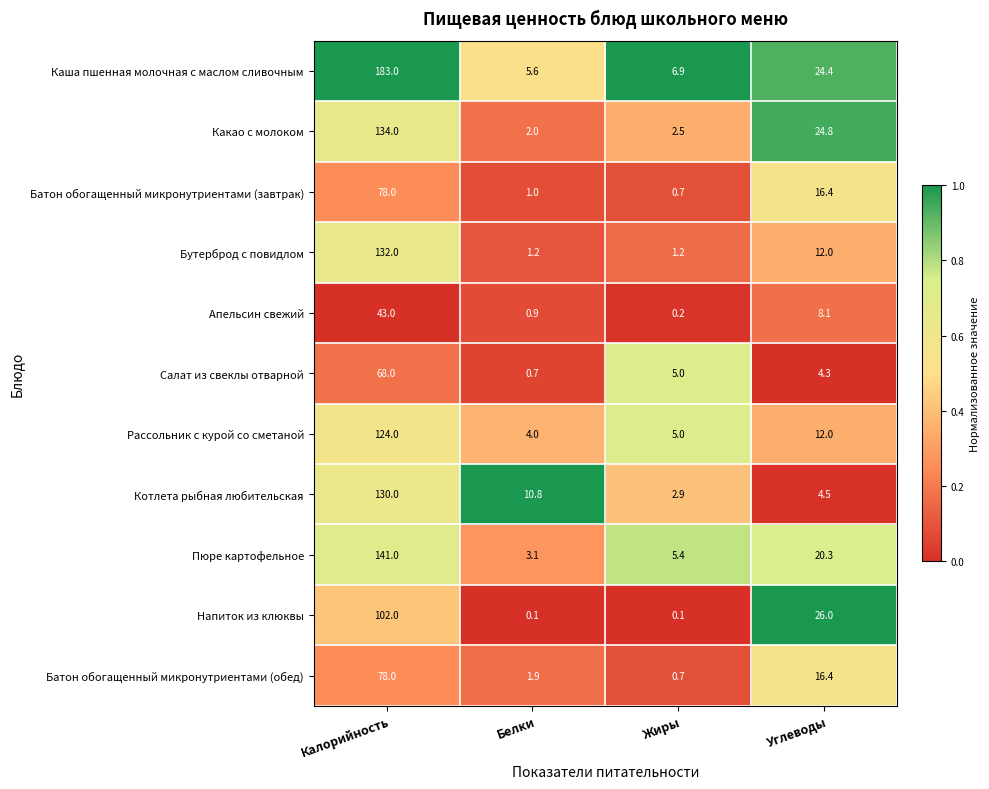

What is the greatest value displayed?

183.0